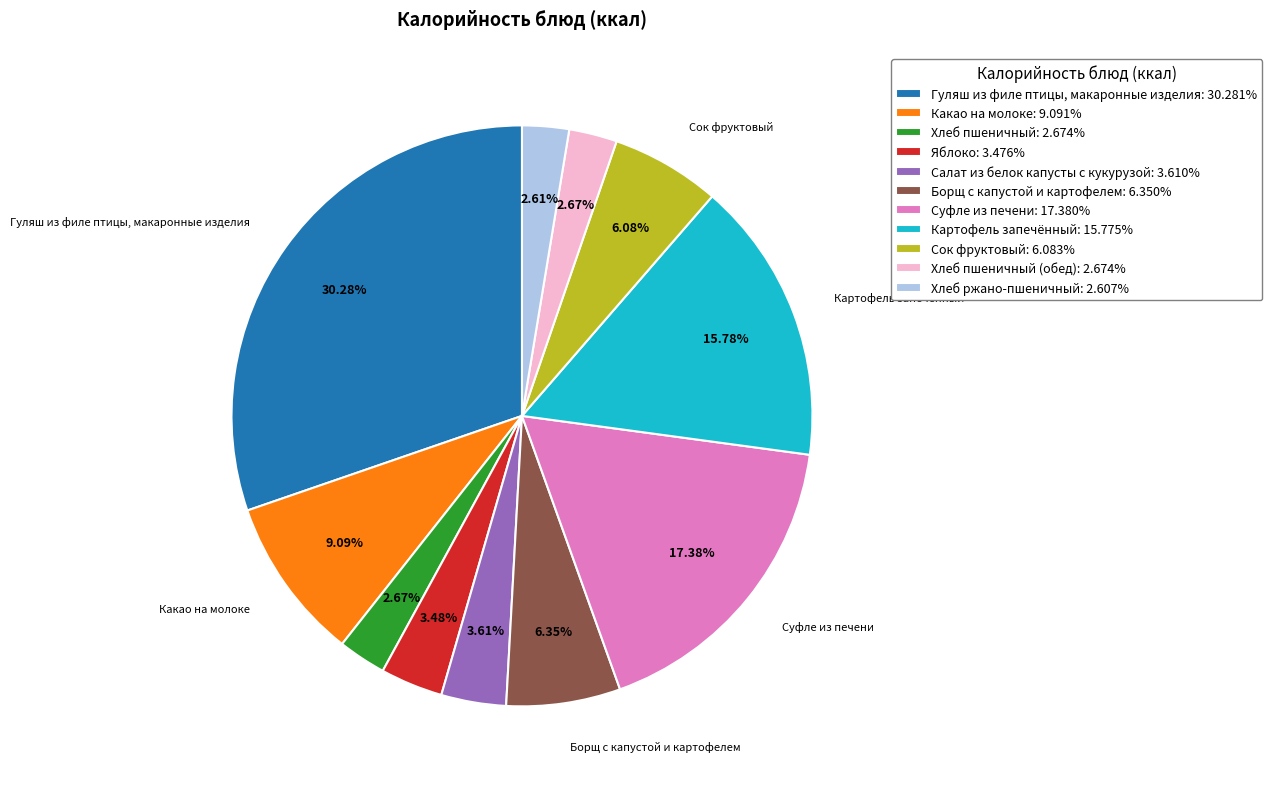

Does Хлеб пшеничный: 2.674% represent more than half of the total?

No